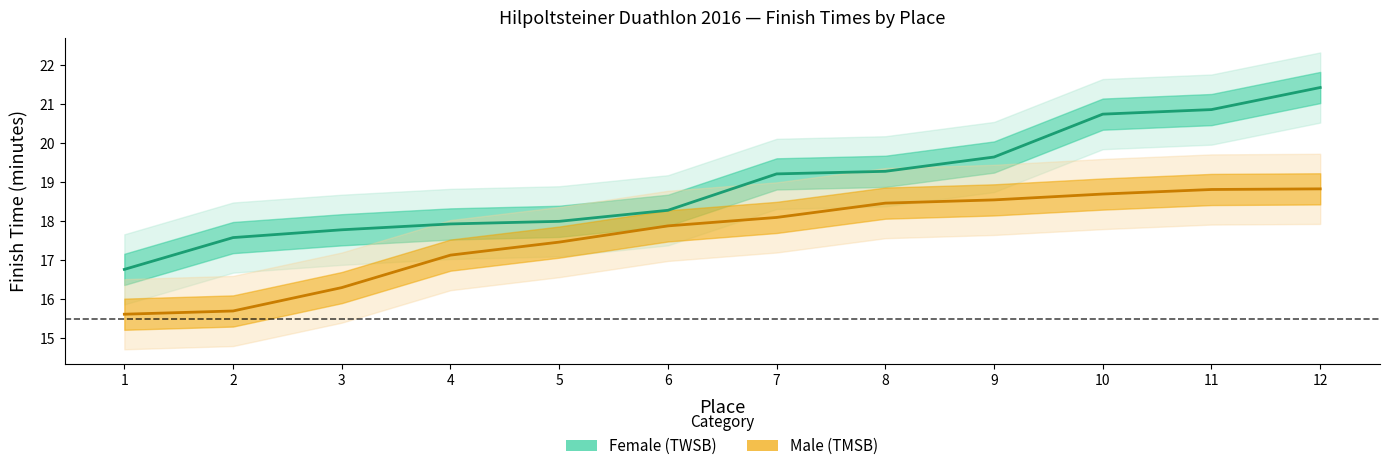

What is the difference between the maximum and minimum values in the Female (TWSB) series?

4.7